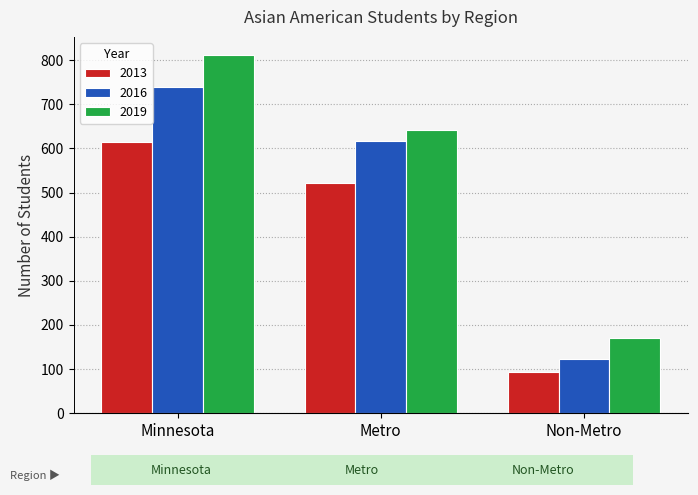

Where does the 2019 series first go above 641?

Minnesota